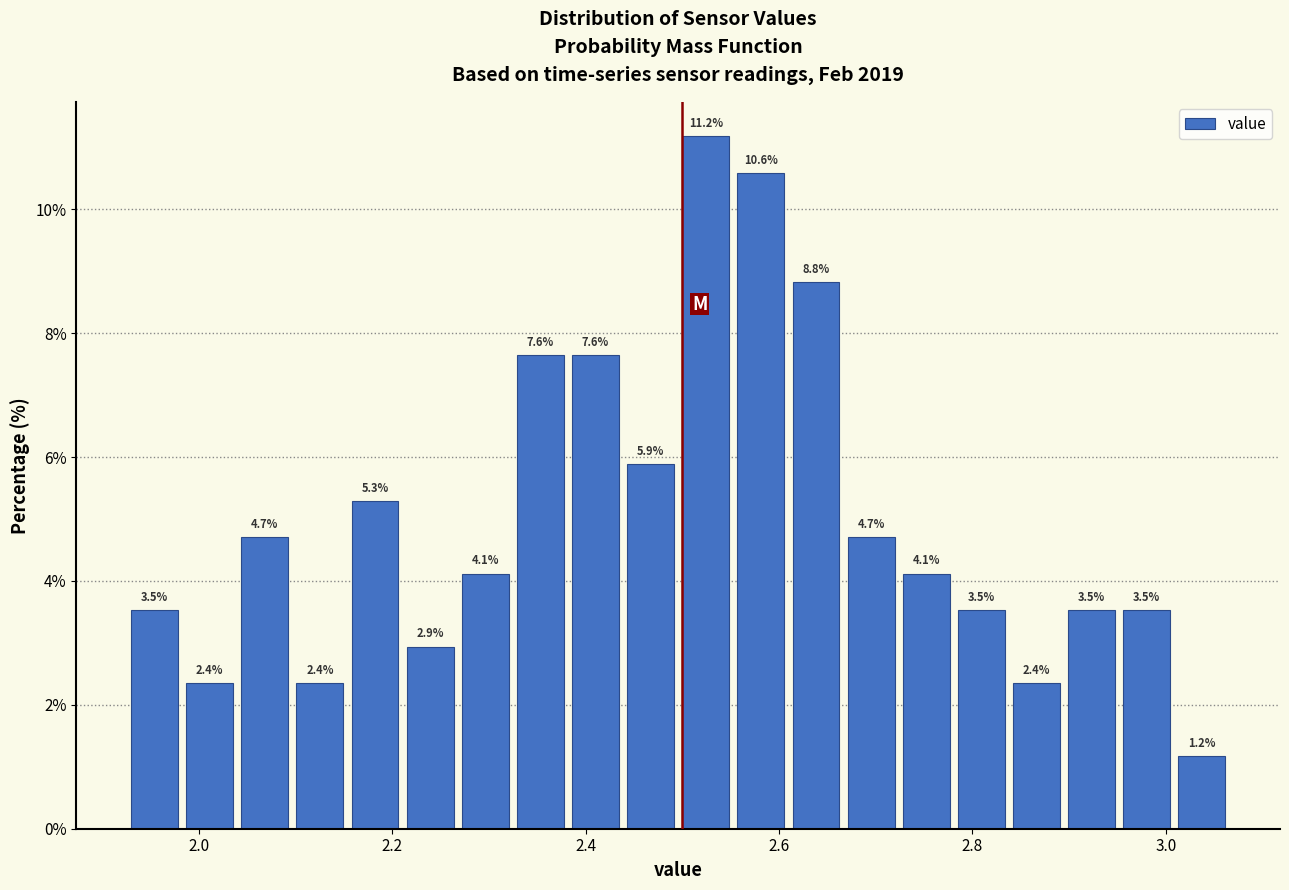

Around what value on the x-axis is the tallest bar? Give the approximate position of its centre, as read against the axis.

2.52